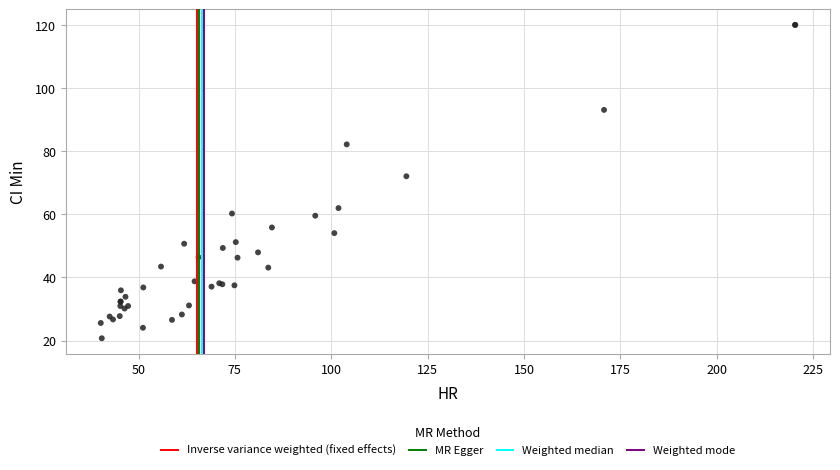

What Y value in the scatter plot is closest to 70?

72.1